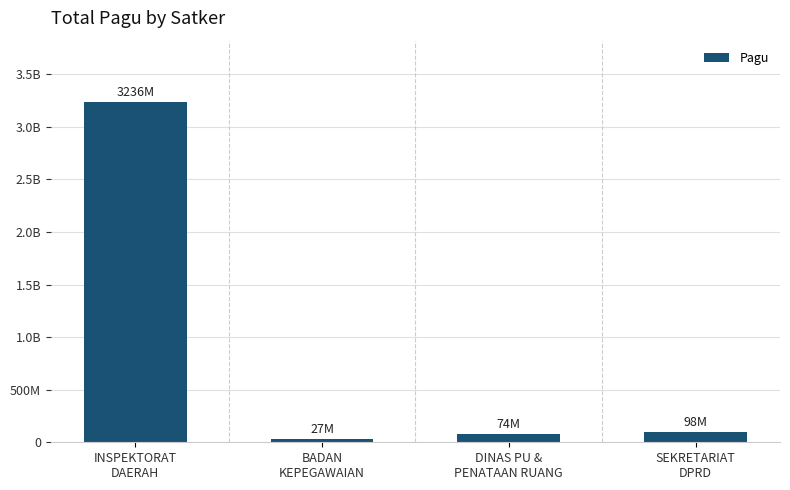

Which has a higher value, BADAN
KEPEGAWAIAN or SEKRETARIAT
DPRD?

SEKRETARIAT
DPRD